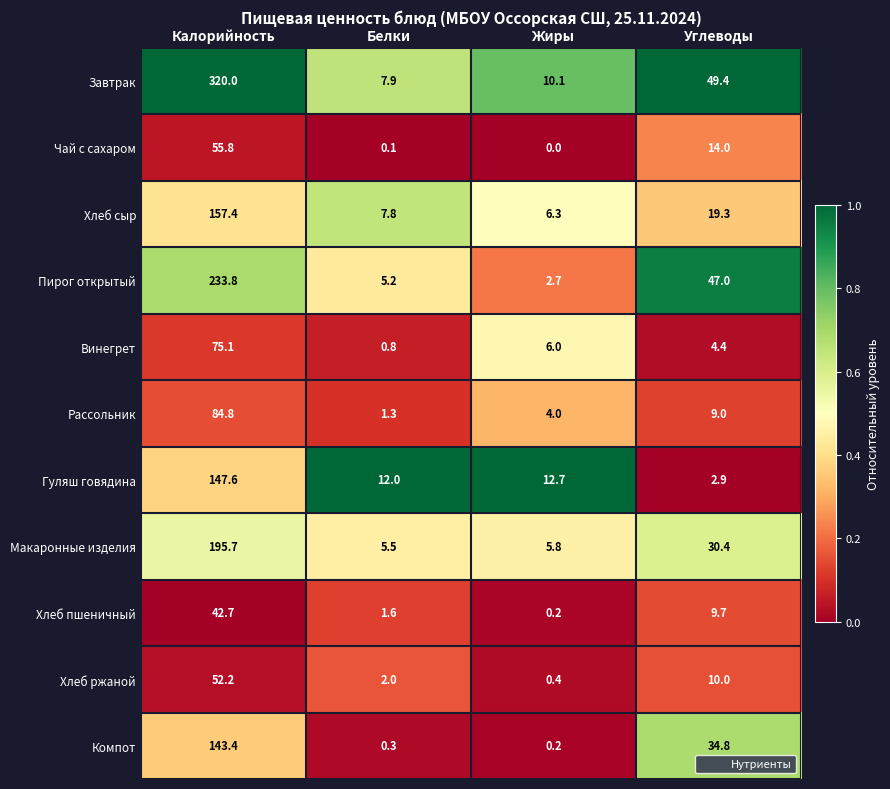

What is the maximum value for Чай с сахаром?

55.8